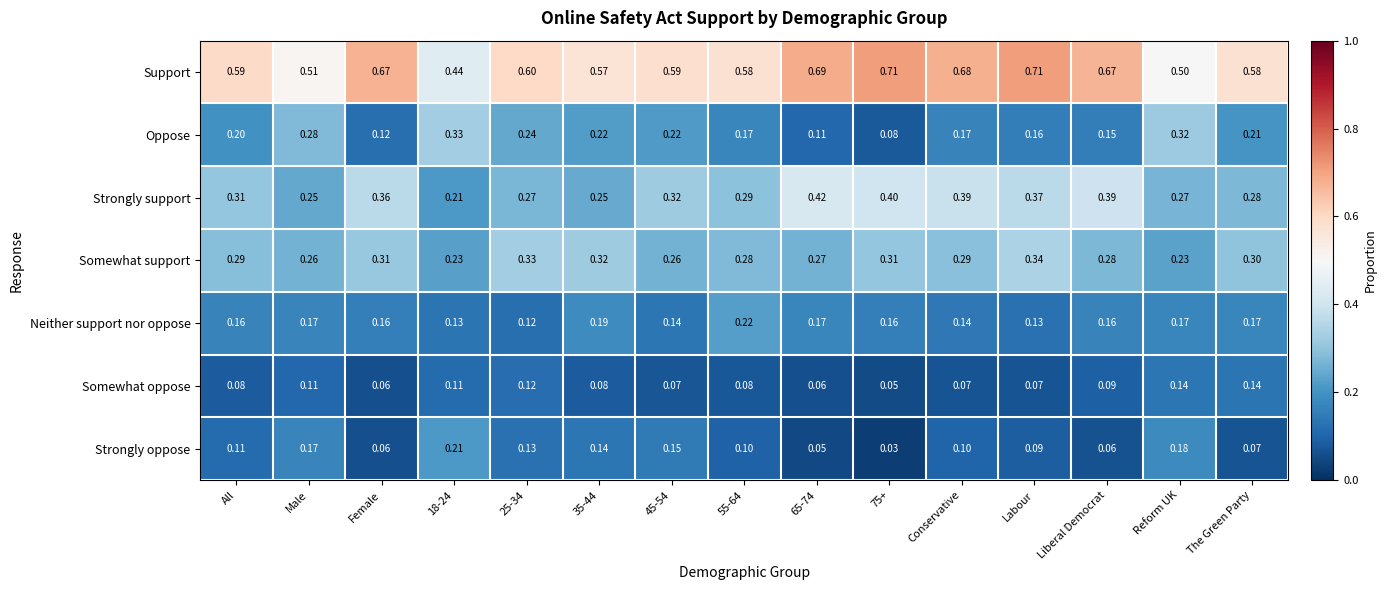

Rank the series at Reform UK from lowest to highest value.

Somewhat oppose, Neither support nor oppose, Strongly oppose, Somewhat support, Strongly support, Oppose, Support